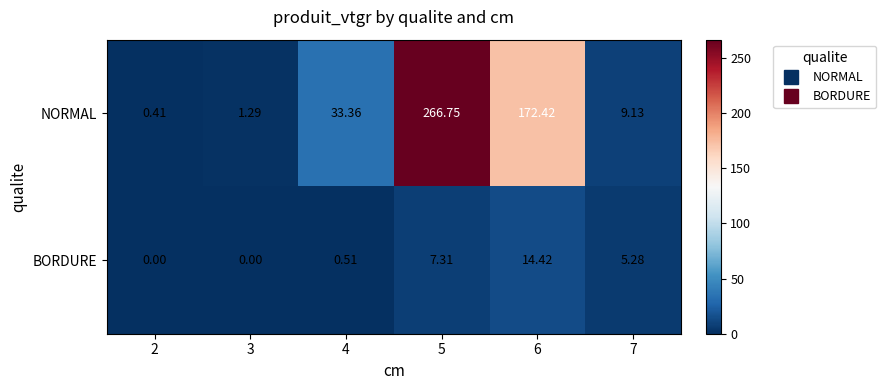

Between 6 and 7, which series saw the biggest shift?

NORMAL